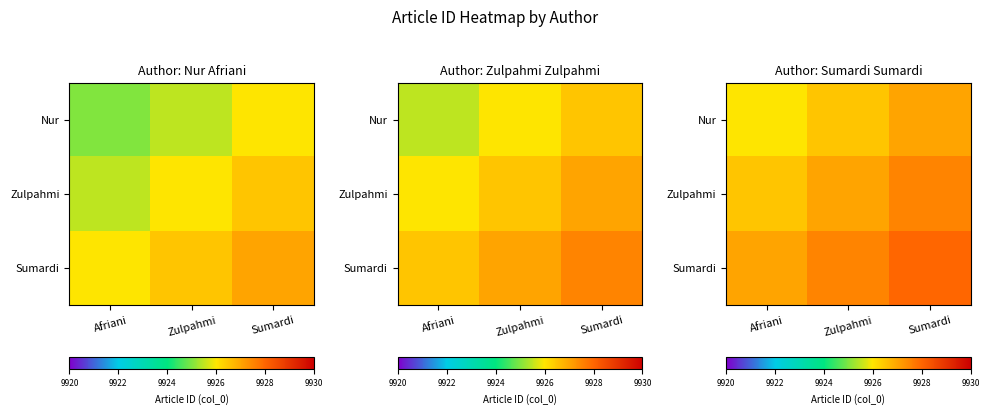

At which category does the chart reach its minimum across all series?

Afriani